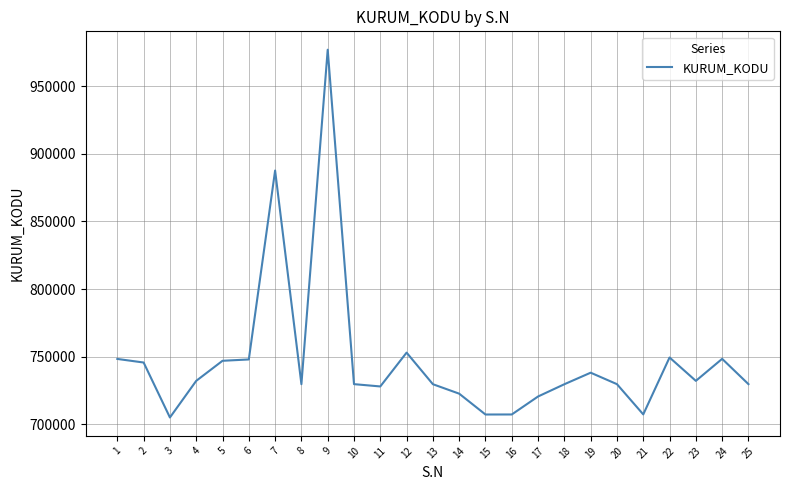

What is the difference between the values at 19 and 12?

14835